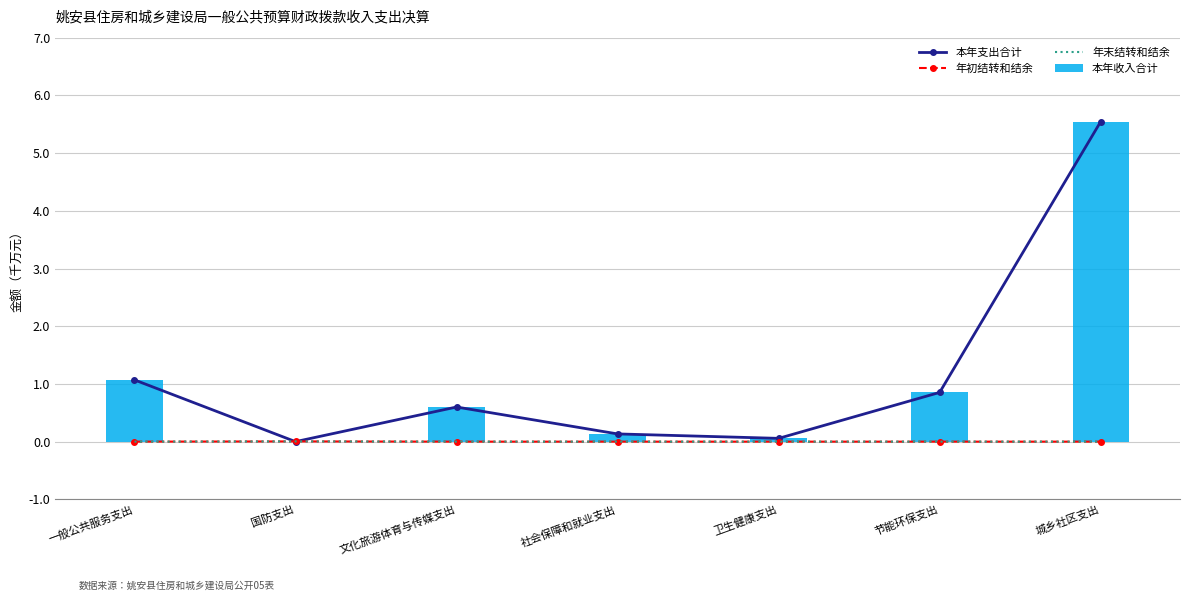

Reading left to right, extract all data points from this chart.

本年支出合计: 一般公共服务支出=1.1	国防支出=0.0	文化旅游体育与传媒支出=0.6	社会保障和就业支出=0.1	卫生健康支出=0.1	节能环保支出=0.9	城乡社区支出=5.5
年初结转和结余: 一般公共服务支出=0.0	国防支出=0.0	文化旅游体育与传媒支出=0.0	社会保障和就业支出=0.0	卫生健康支出=0.0	节能环保支出=0.0	城乡社区支出=0.0
年末结转和结余: 一般公共服务支出=0.0	国防支出=0.0	文化旅游体育与传媒支出=0.0	社会保障和就业支出=0.0	卫生健康支出=0.0	节能环保支出=0.0	城乡社区支出=0.0
本年收入合计: 一般公共服务支出=1.1	国防支出=0.0	文化旅游体育与传媒支出=0.6	社会保障和就业支出=0.1	卫生健康支出=0.1	节能环保支出=0.9	城乡社区支出=5.5